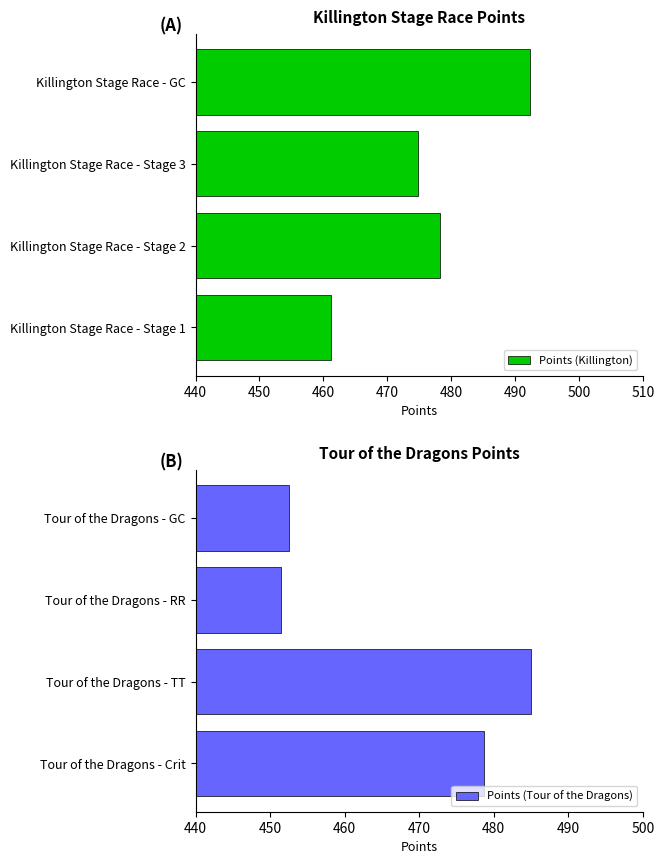

What is the sum of all Points (Tour of the Dragons) values?

1867.6